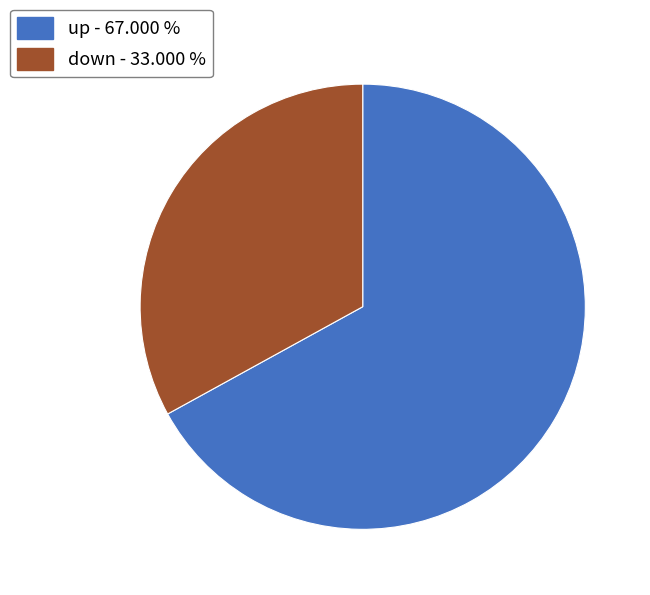

Rank the categories by value from highest to lowest.

up, down